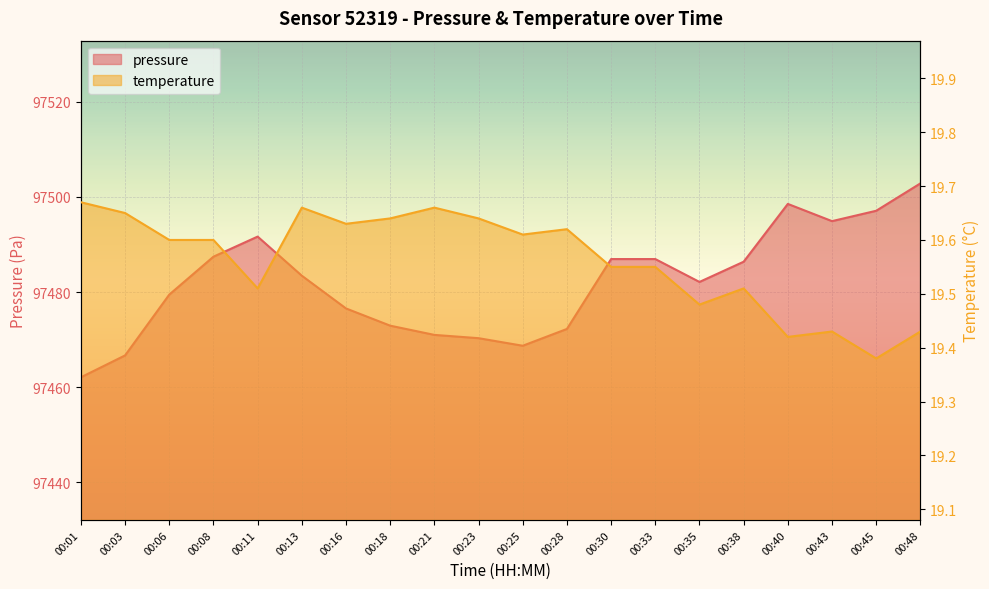

Reading right to left, what are all the values shown in this chart?

pressure: 00:48=97502.8	00:45=97497.1	00:43=97494.9	00:40=97498.5	00:38=97486.4	00:35=97482.1	00:33=97486.9	00:30=97486.9	00:28=97472.2	00:25=97468.7	00:23=97470.3	00:21=97471.0	00:18=97472.9	00:16=97476.6	00:13=97483.4	00:11=97491.7	00:08=97487.4	00:06=97479.5	00:03=97466.7	00:01=97462.1
temperature: 00:48=19.4	00:45=19.4	00:43=19.4	00:40=19.4	00:38=19.5	00:35=19.5	00:33=19.6	00:30=19.6	00:28=19.6	00:25=19.6	00:23=19.6	00:21=19.7	00:18=19.6	00:16=19.6	00:13=19.7	00:11=19.5	00:08=19.6	00:06=19.6	00:03=19.6	00:01=19.7